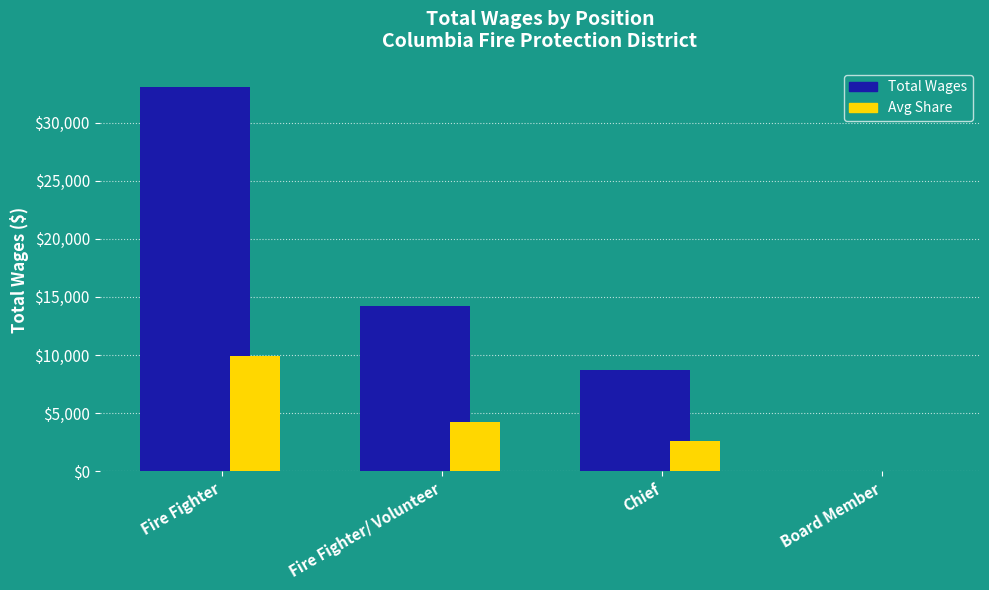

What is the greatest value displayed?

33058.0